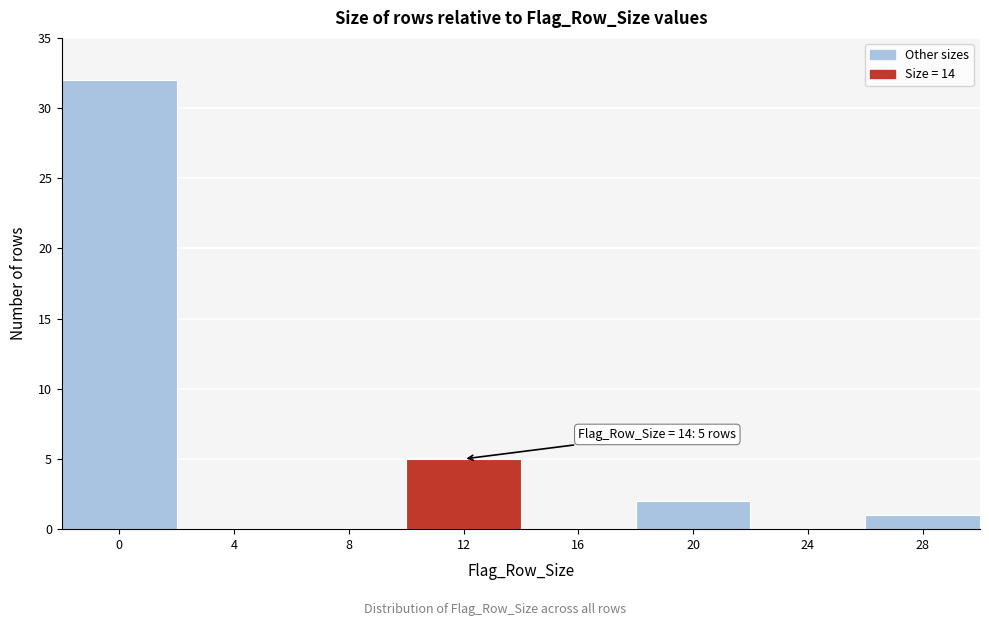

Reading left to right, list all the values displayed in this chart.

0=32	4=0	8=0	12=5	16=0	20=2	24=0	28=1